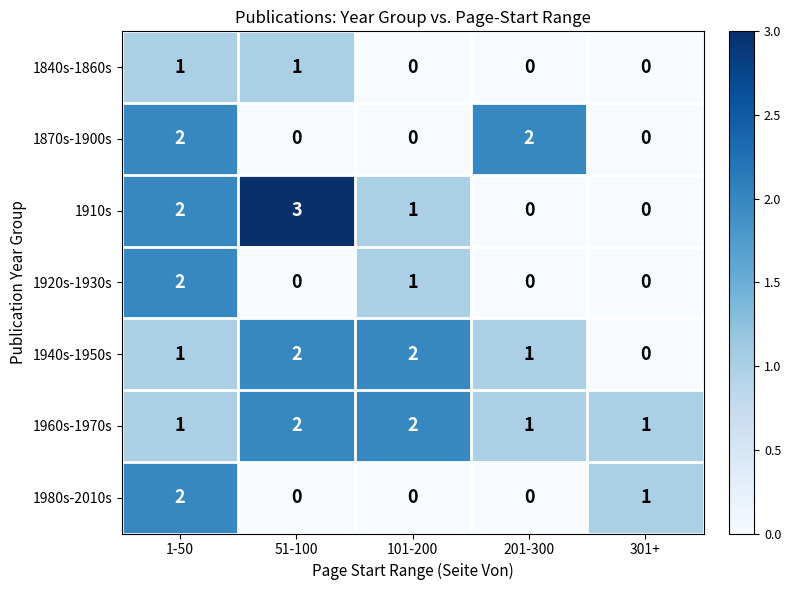

At which category is the sum across all series the highest?

1-50